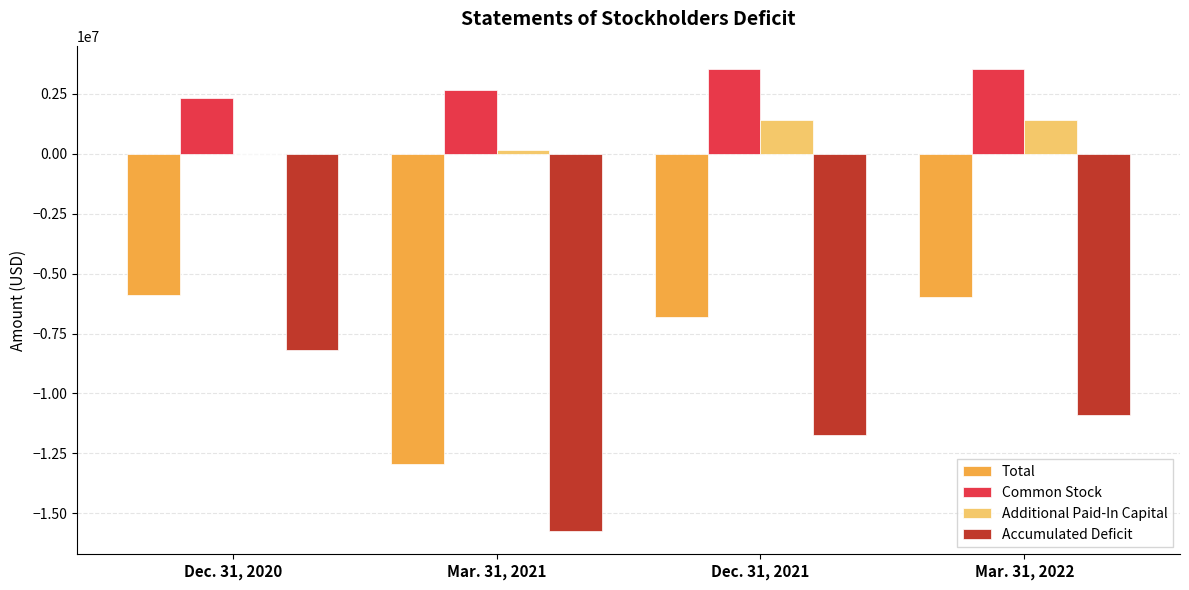

Which series has the largest range (max minus min)?

Accumulated Deficit